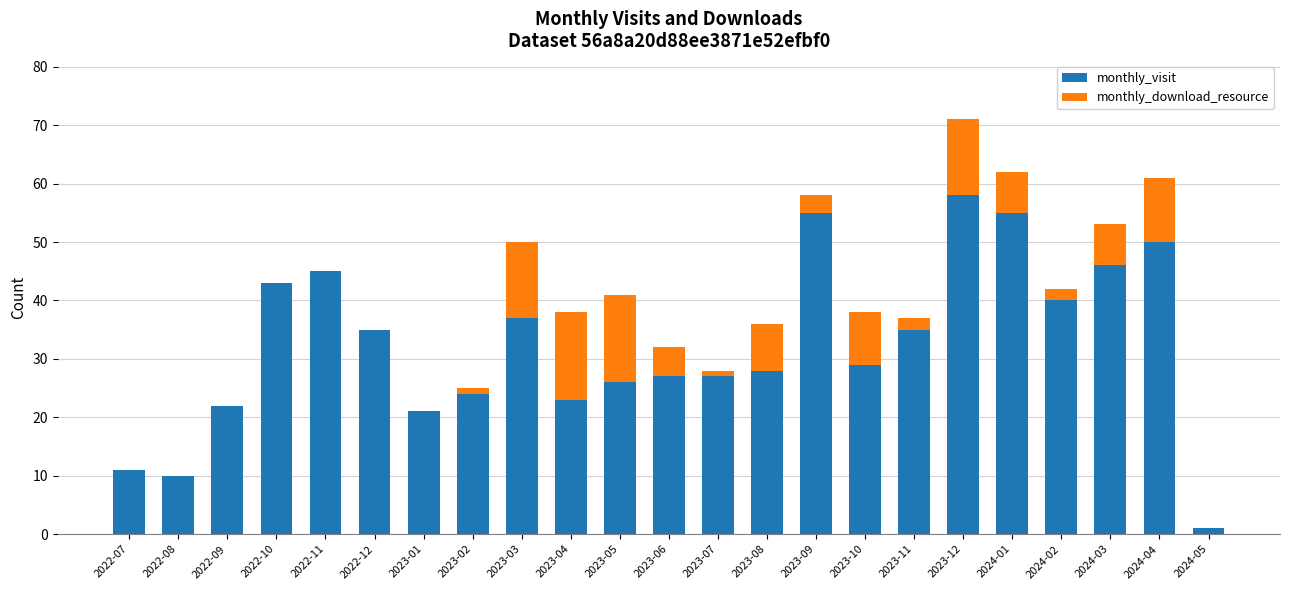

Which category has the highest value in the monthly_visit series?

2023-12